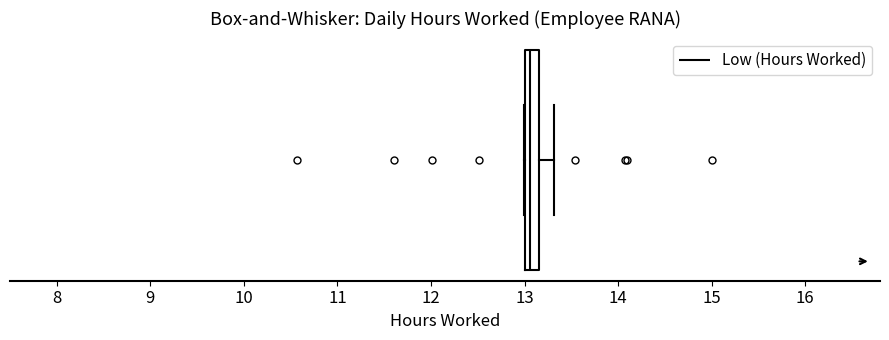

Where is the left edge of the box on the x-axis? The values are not printed on the chart, so give them approximately, as read against the axis.

13.0